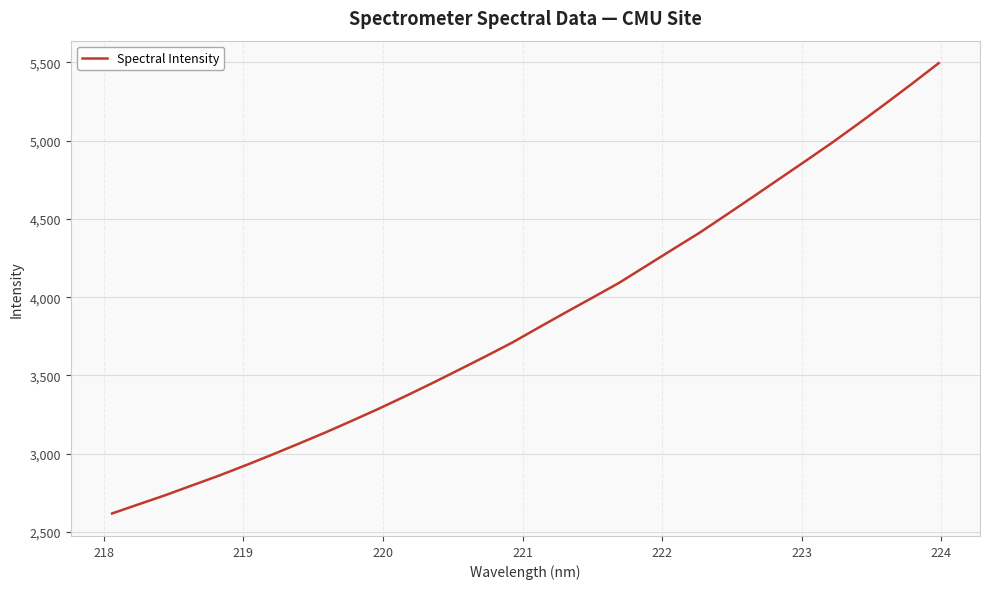

What is the difference between the maximum and minimum values?

2877.0